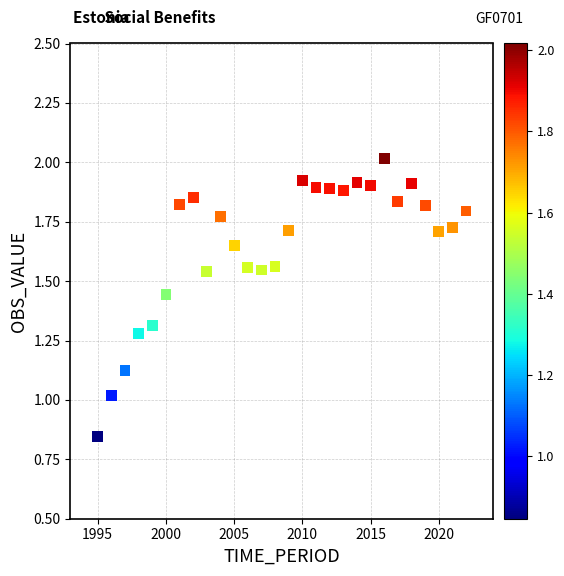

What is the range of Y values (max minus min)?

1.2